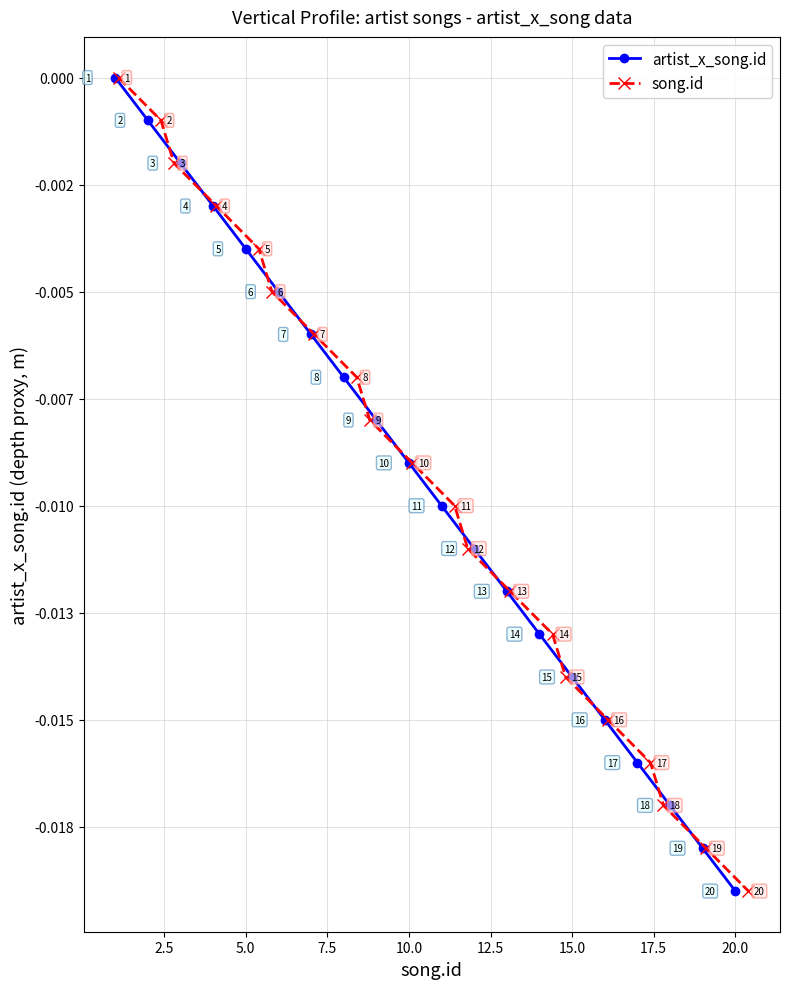

How many negative values does the artist_x_song.id series have?

19